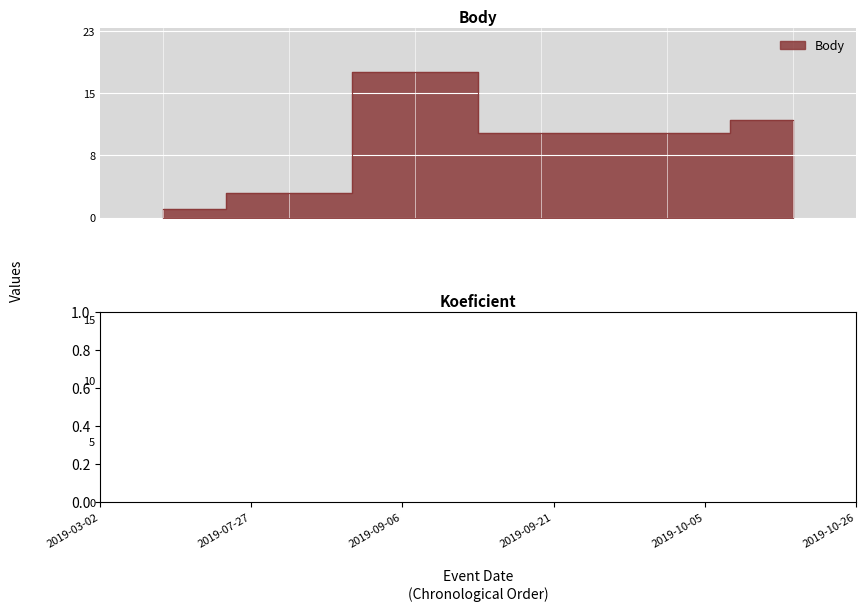

What is the spread (max minus min) of values at 2019-09-06?

6.0